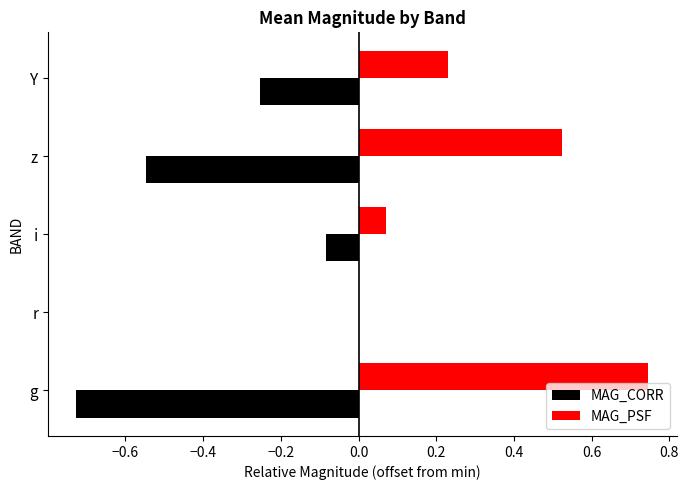

Which category has the highest value across all series?

g